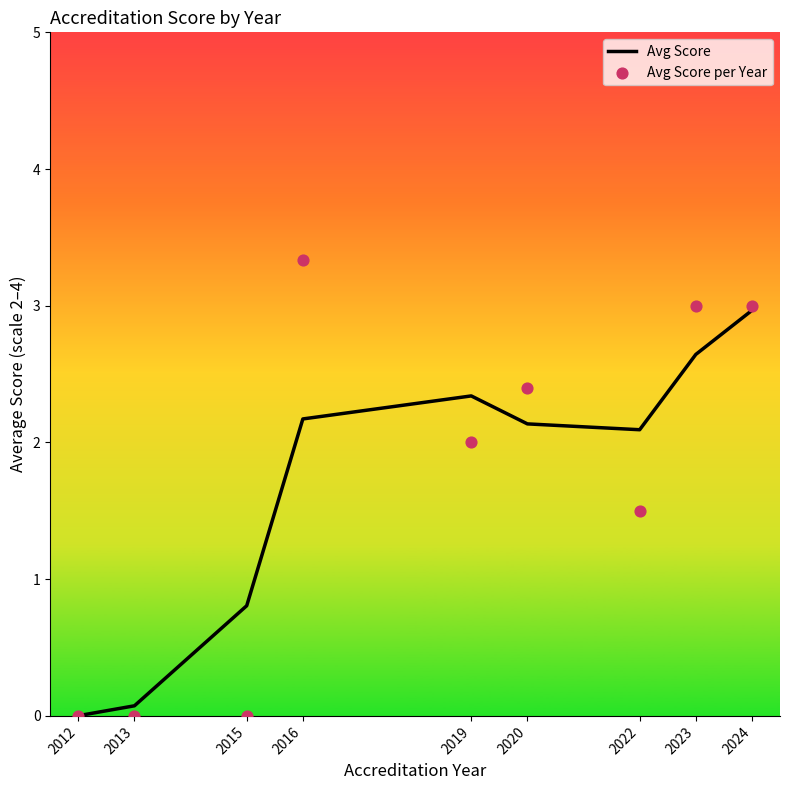

Which series contains the lowest Y value?

Avg Score per Year